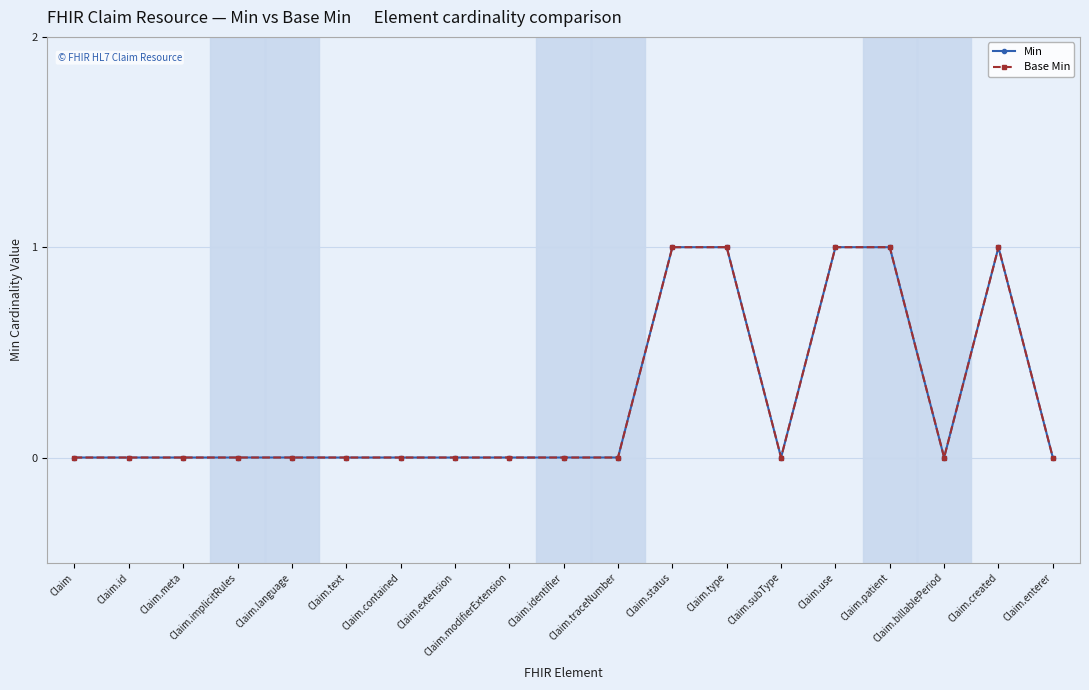

Which series has the widest spread of values?

Min